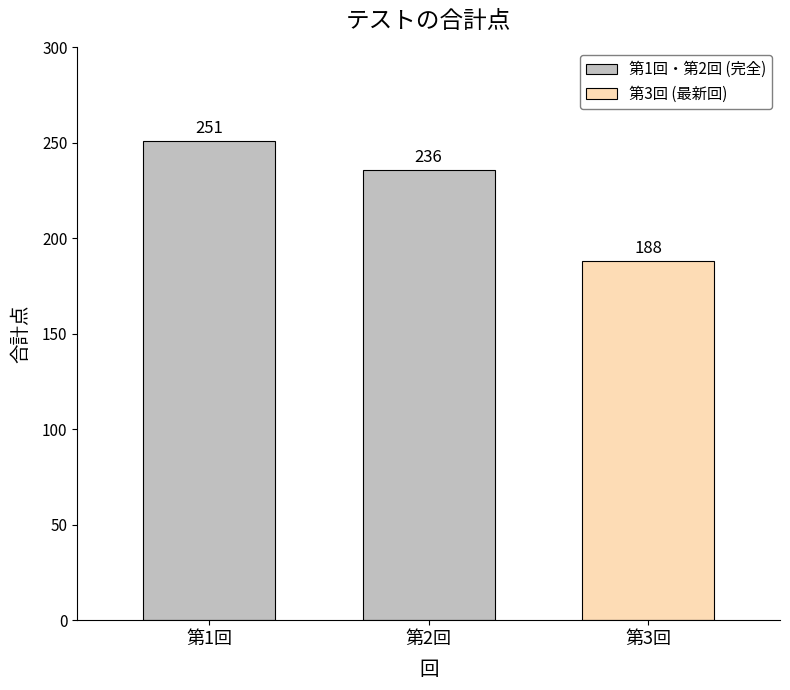

What is the change in value from 第1回 to 第2回?

-15